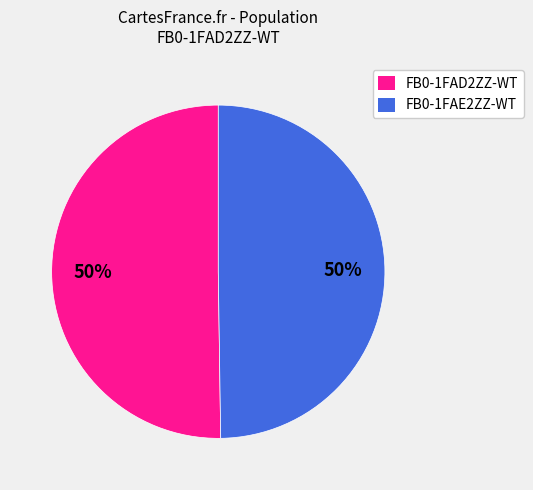

Is the sum of FB0-1FAE2ZZ-WT and FB0-1FAD2ZZ-WT greater than half?

Yes